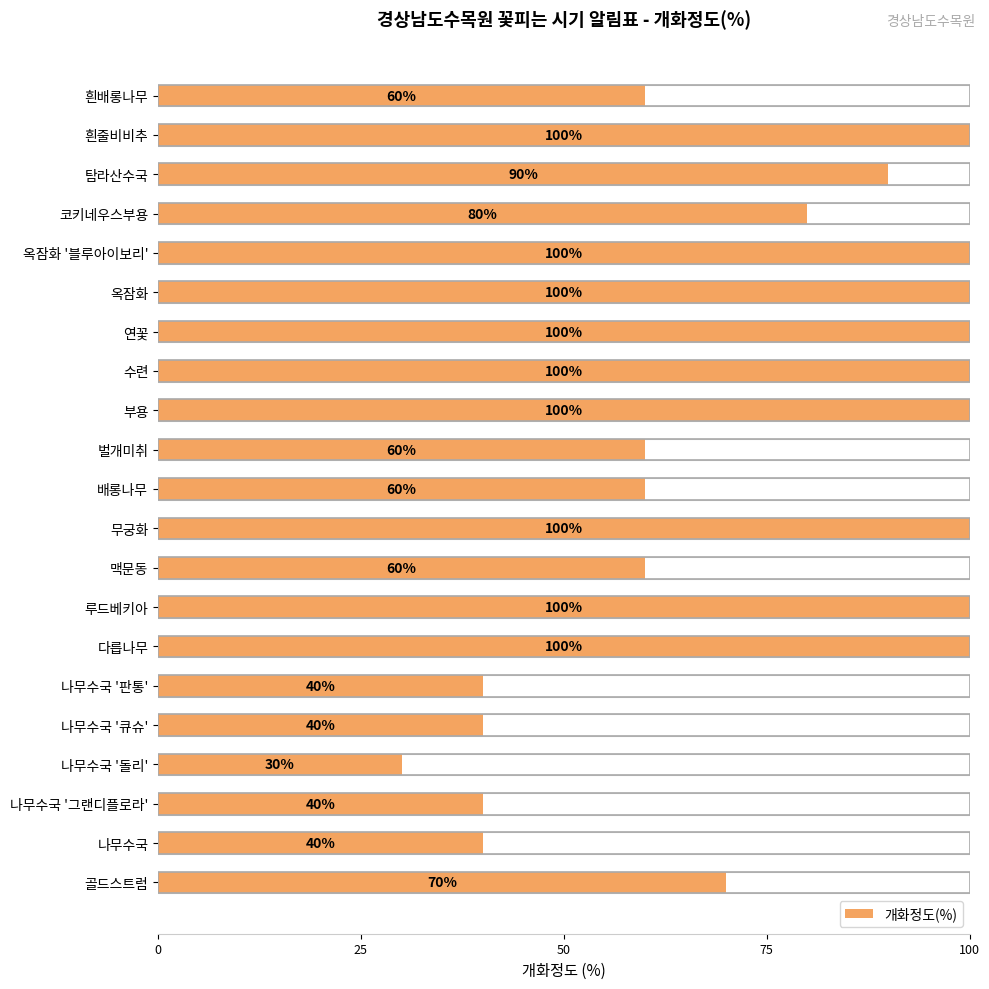

How many data points are less than 80?

10